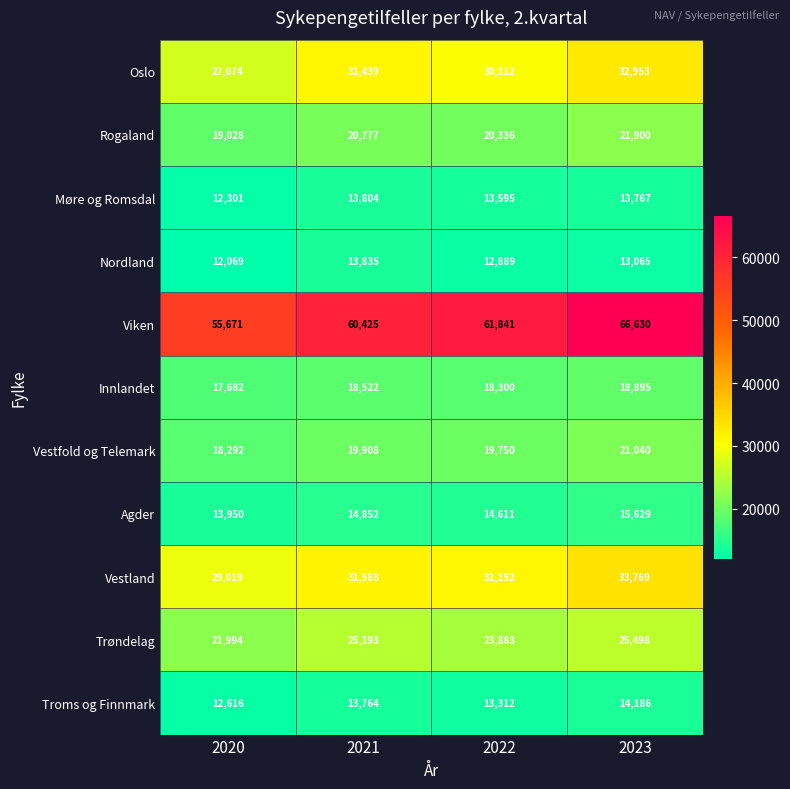

What is the total value across all series at 2023?

277332